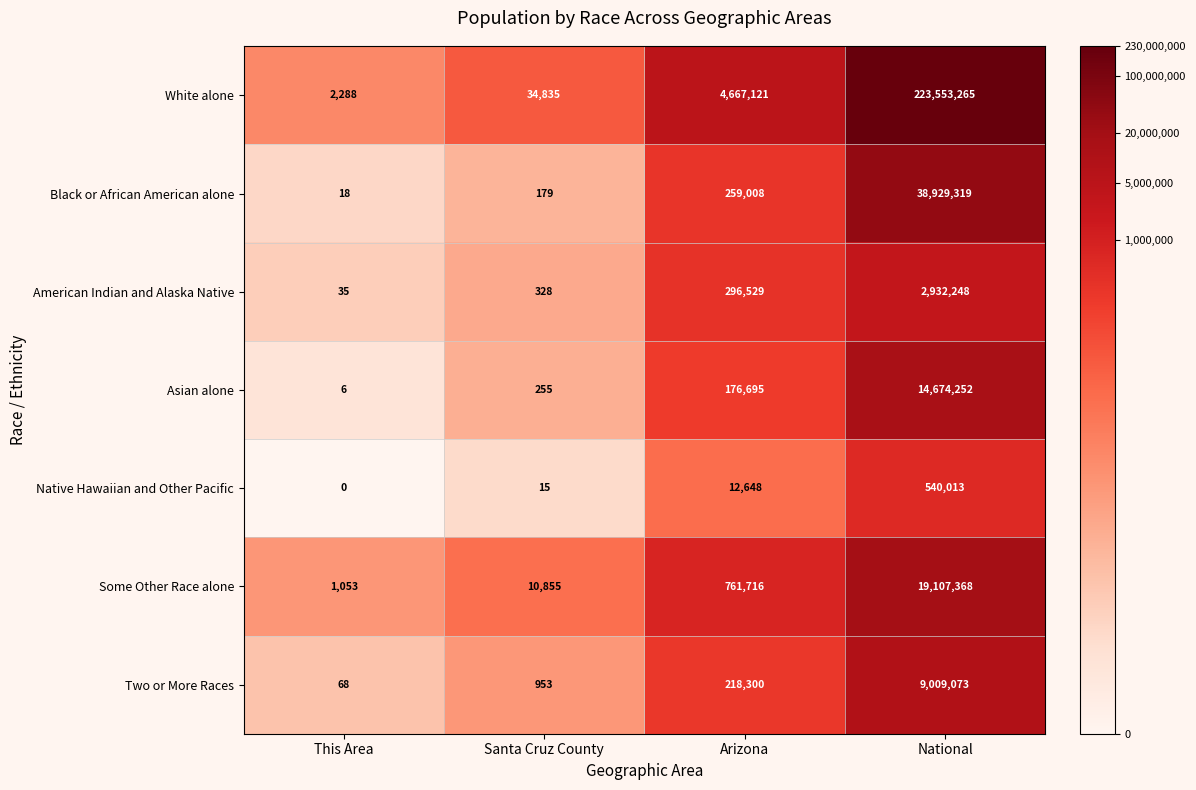

What is the spread (max minus min) of values at This Area?

2288